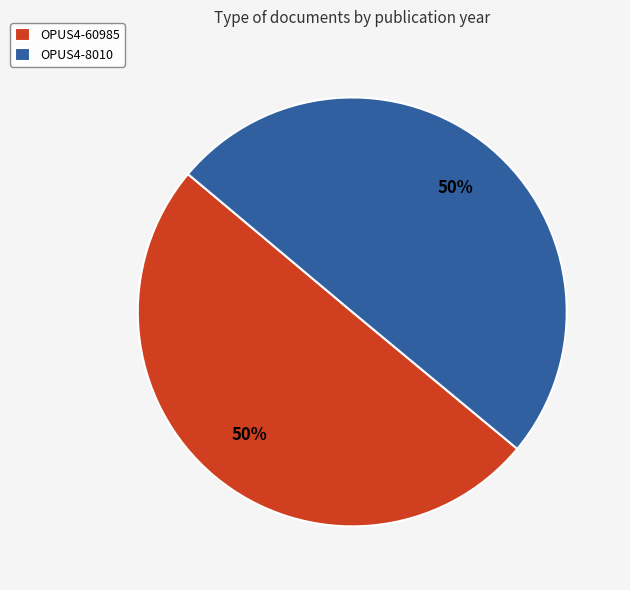

To the nearest percent, what is the average slice percentage?

50%